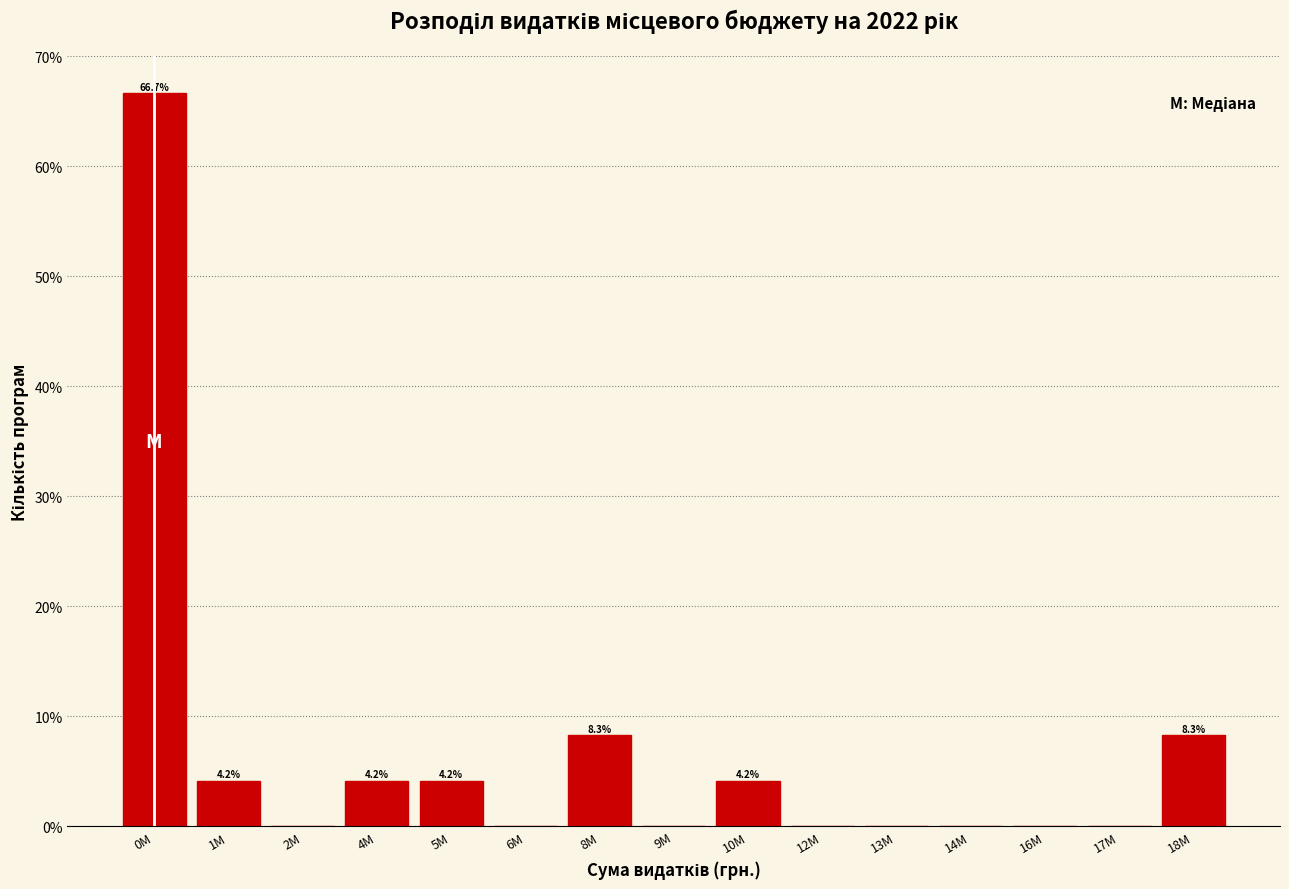

Reading left to right, list all the values displayed in this chart.

0M=66.7	1M=4.2	2M=0.0	4M=4.2	5M=4.2	6M=0.0	8M=8.3	9M=0.0	10M=4.2	12M=0.0	13M=0.0	14M=0.0	16M=0.0	17M=0.0	18M=8.3